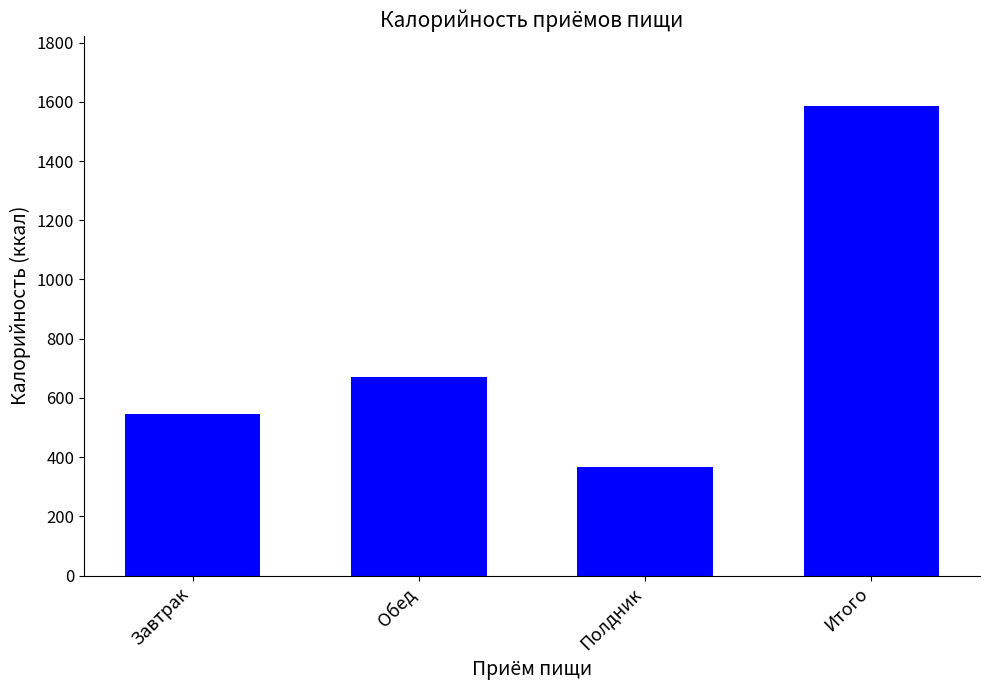

What is the difference between the second highest and minimum values?

302